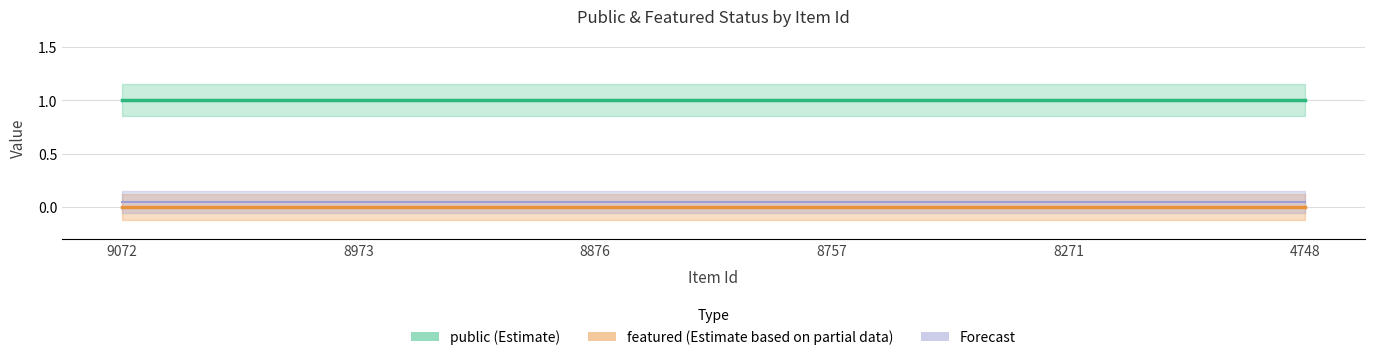

What is the average value of the Forecast series?

0.1